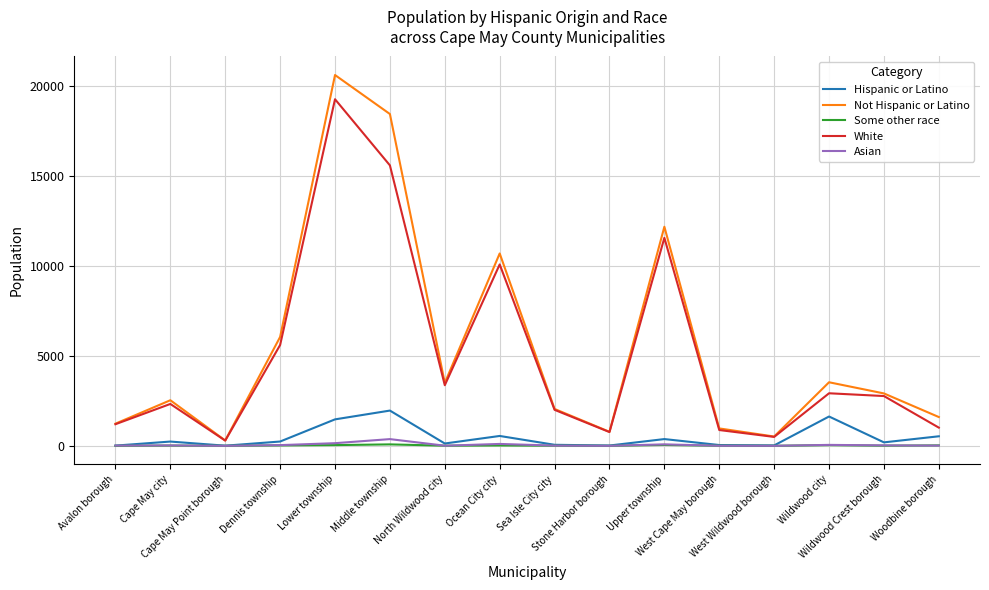

Is it true that White equals 877 at West Cape May borough?

True